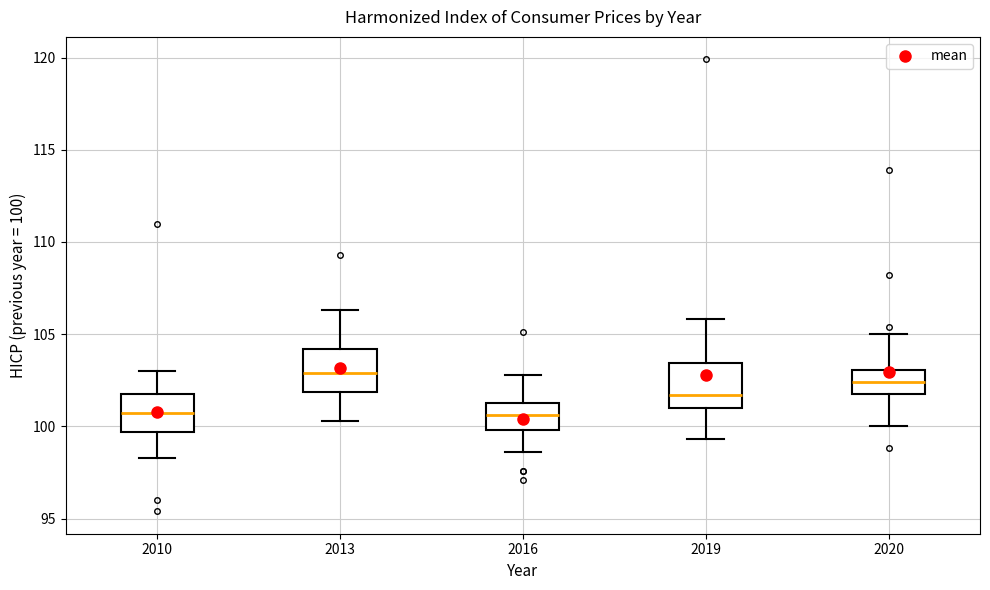

Where does the upper whisker of the box at x = 2019 end on the y-axis? The values are not printed on the chart, so give them approximately, as read against the axis.

106.0